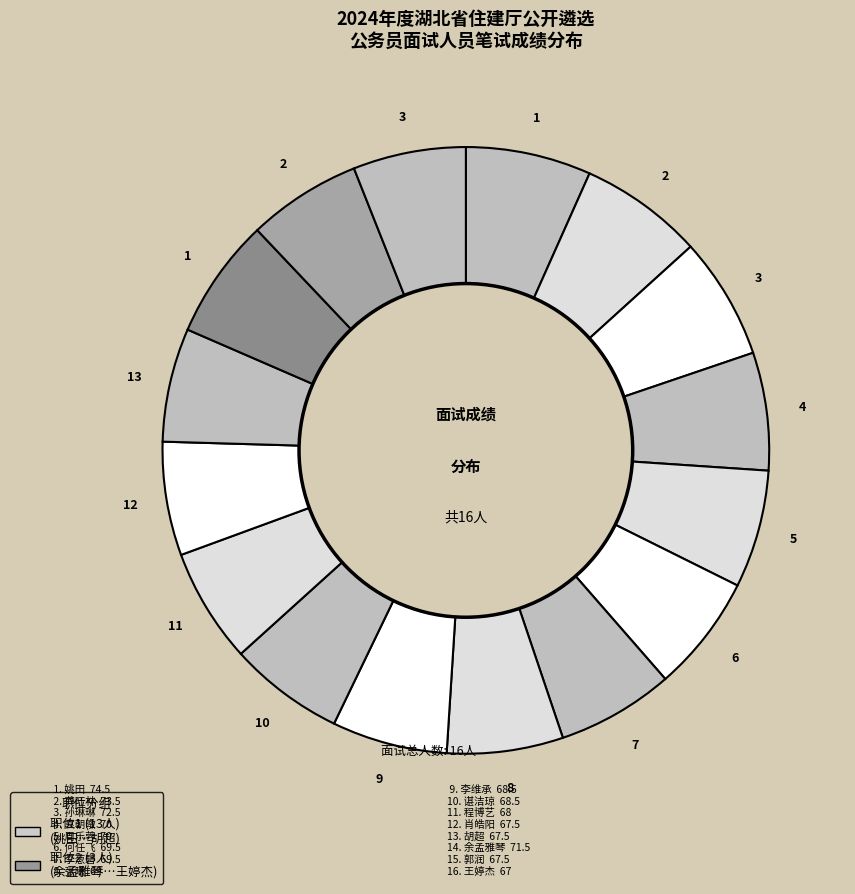

What is the largest slice in the pie chart?

姚田